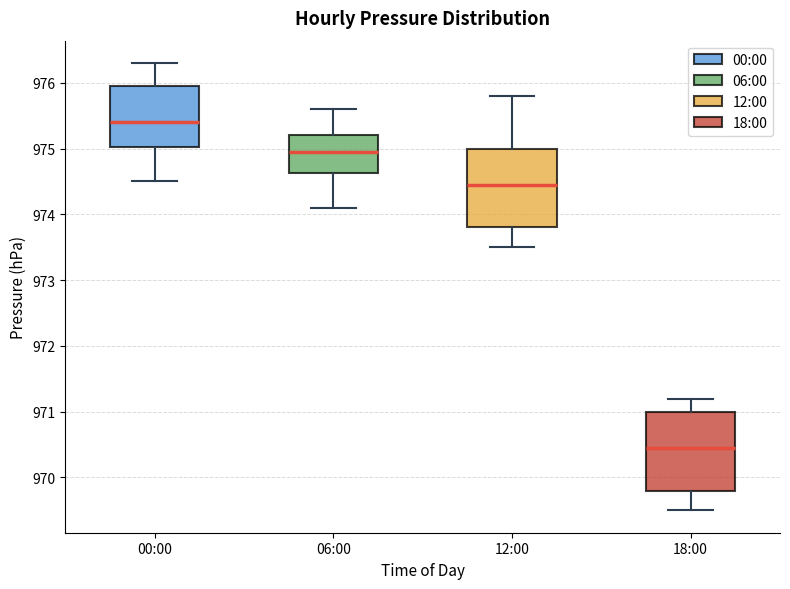

Reading left to right, transcribe this box plot: for each box, give where its median line is, the range the box spans, and where its two whiskers end, as read against the y-axis. The values are not printed on the chart, so give them approximately, as read against the axis.

00:00: median 975.4, box 975.0 to 976.0, whiskers 974.5 to 976.3
06:00: median 975.0, box 974.6 to 975.2, whiskers 974.1 to 975.6
12:00: median 974.5, box 973.8 to 975.0, whiskers 973.5 to 975.8
18:00: median 970.5, box 969.8 to 971.0, whiskers 969.5 to 971.2